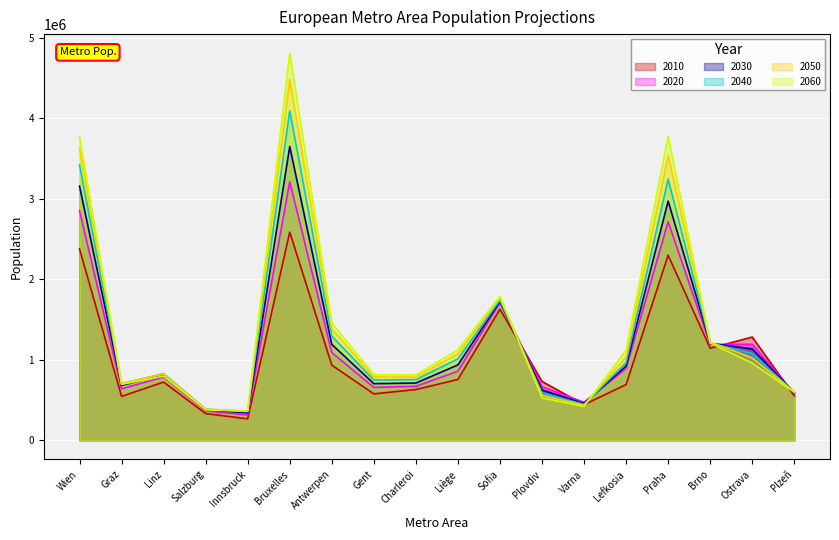

How many series are shown in this chart?

6